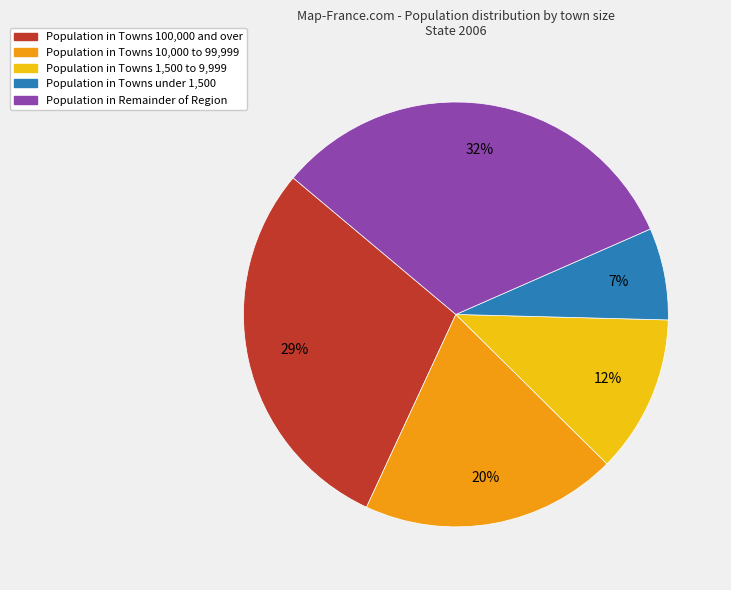

To the nearest percent, what portion does Population in Remainder of Region represent?

32%